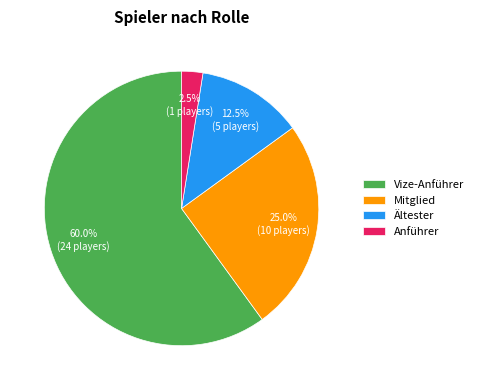

Which category has the biggest portion of the pie?

Vize-Anführer